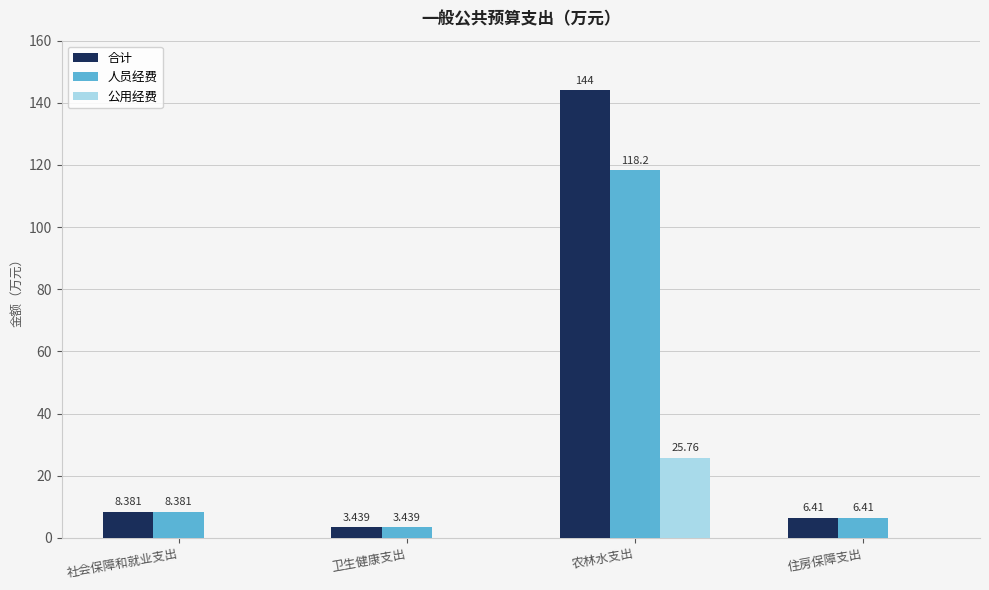

Which series has the largest total across all categories?

合计